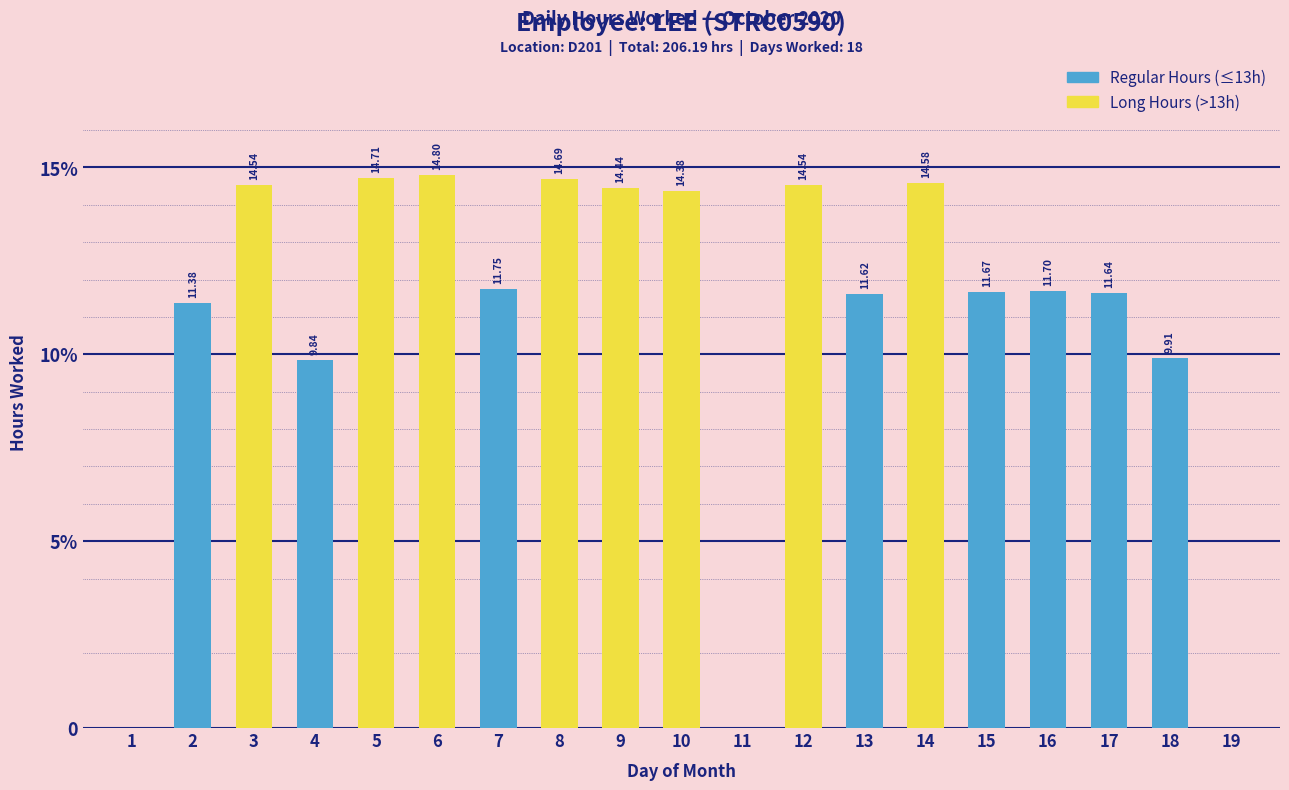

What is the change in value from 4 to 16?

+1.9